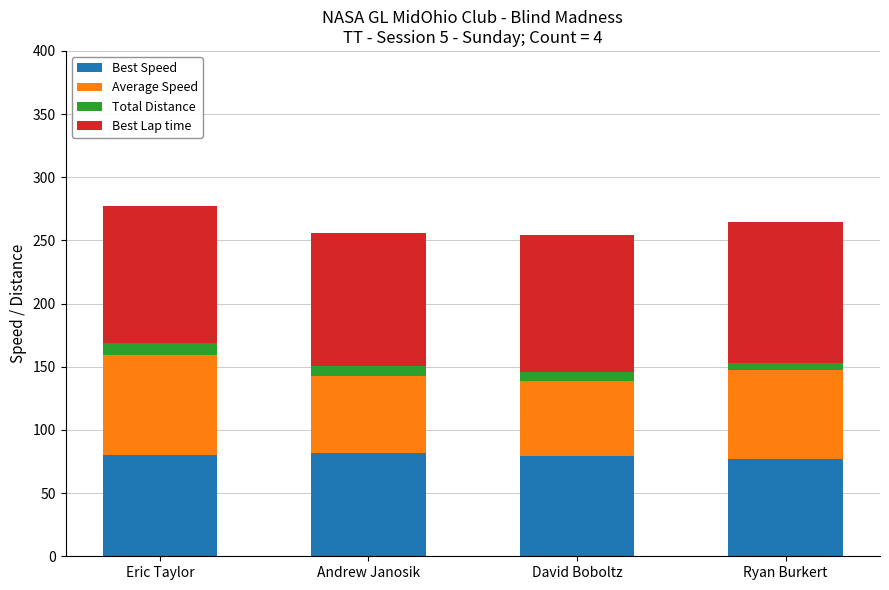

What is the total value across all series at Eric Taylor?

277.0